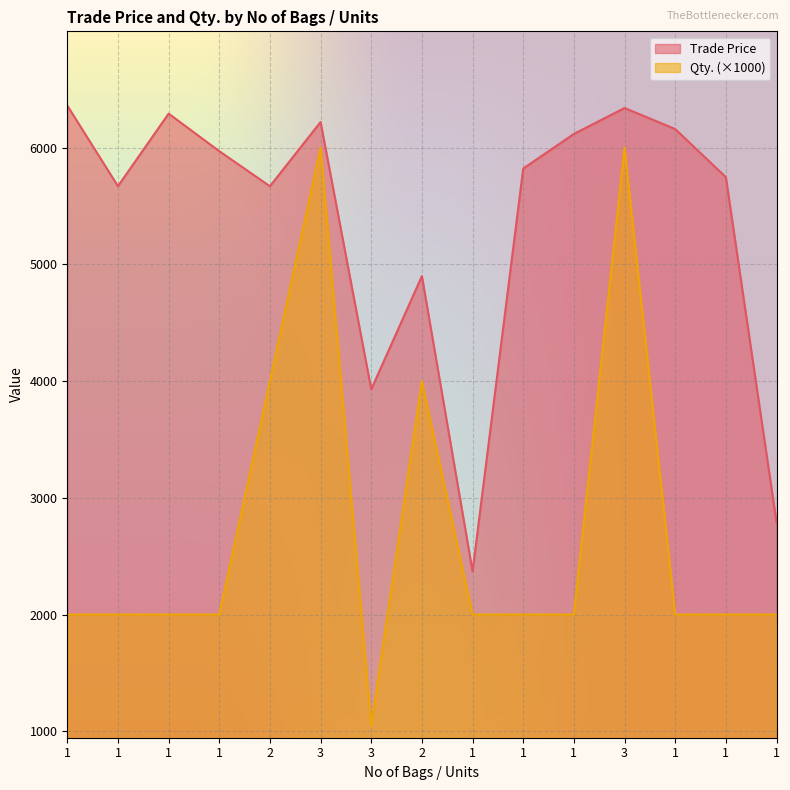

What is the lowest value of the Qty. series?

1050.0